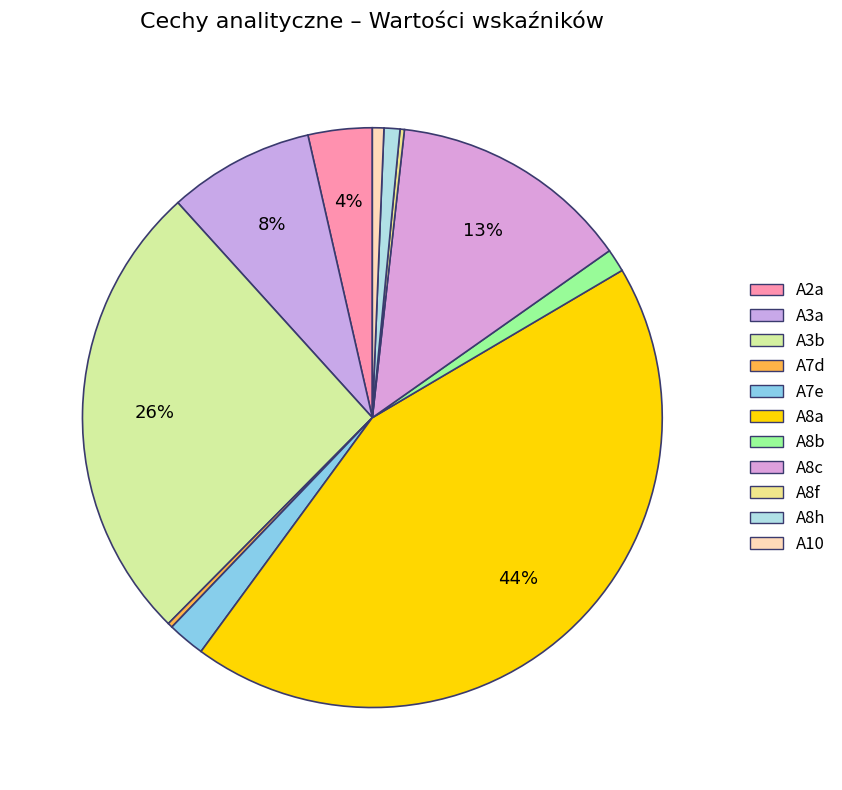

Do A7e and A8c together represent more than half of the pie?

No